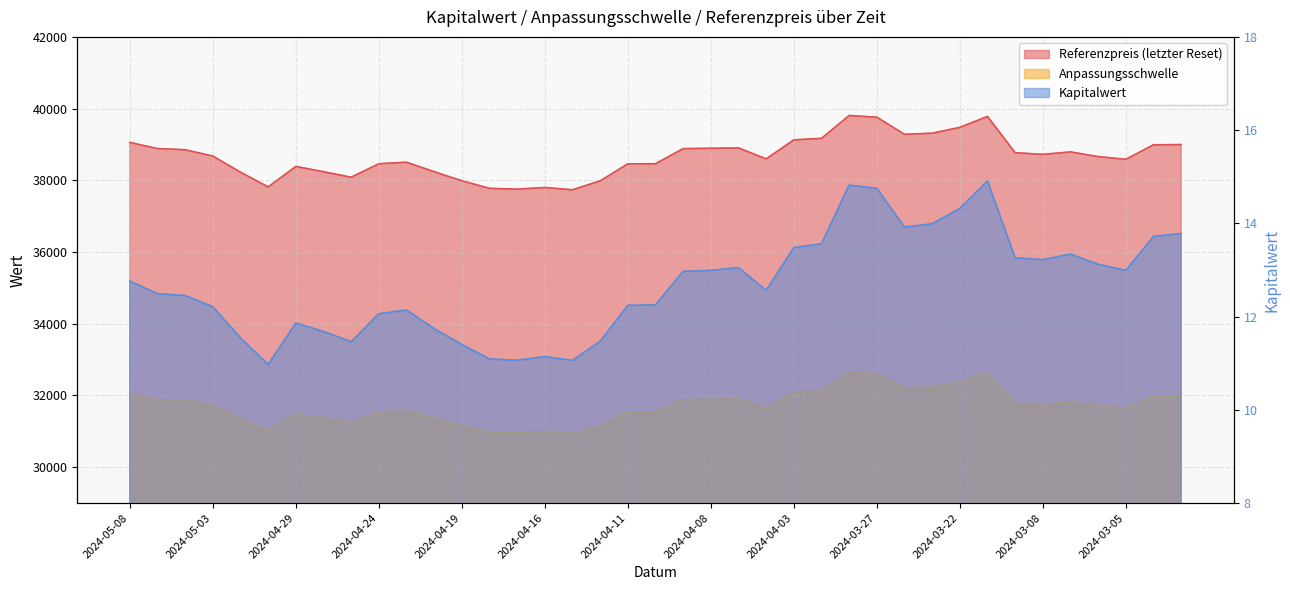

At which label is Referenzpreis closest to 38771?

2024-03-11